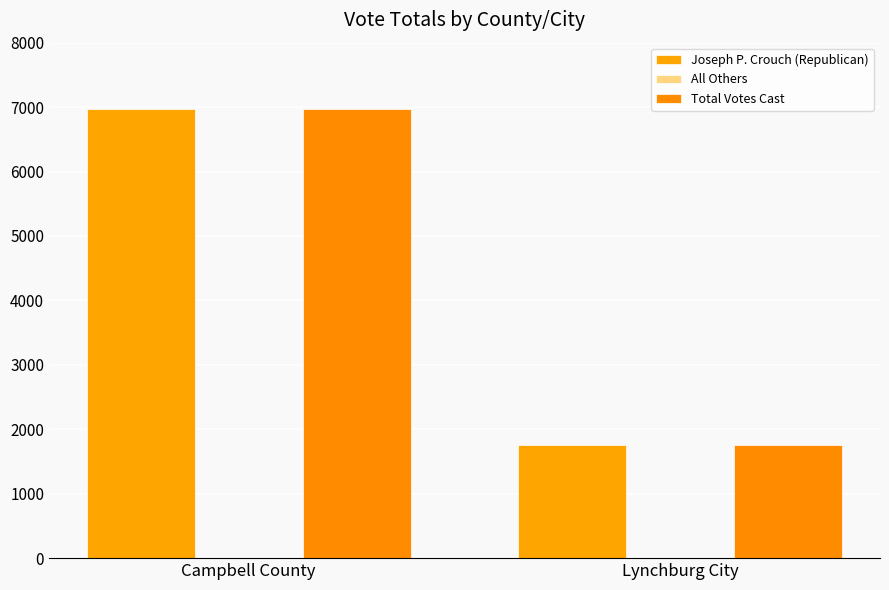

How many distinct data groups are displayed?

3